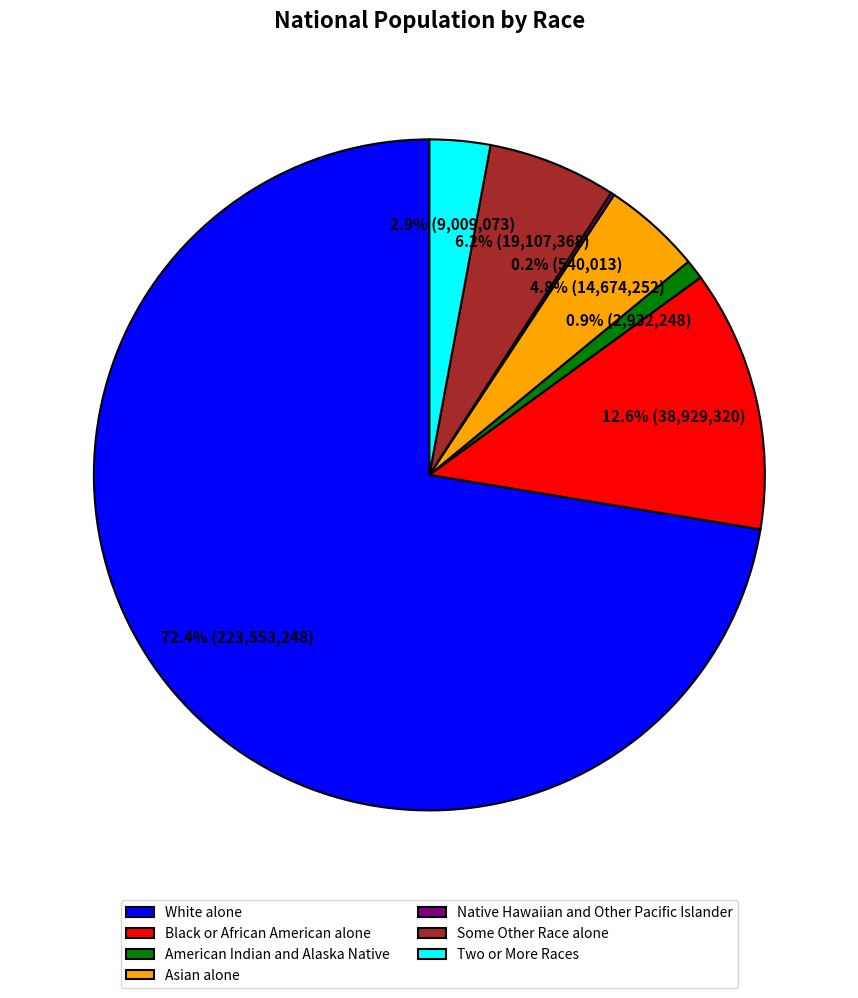

What is the largest slice in the pie chart?

White alone